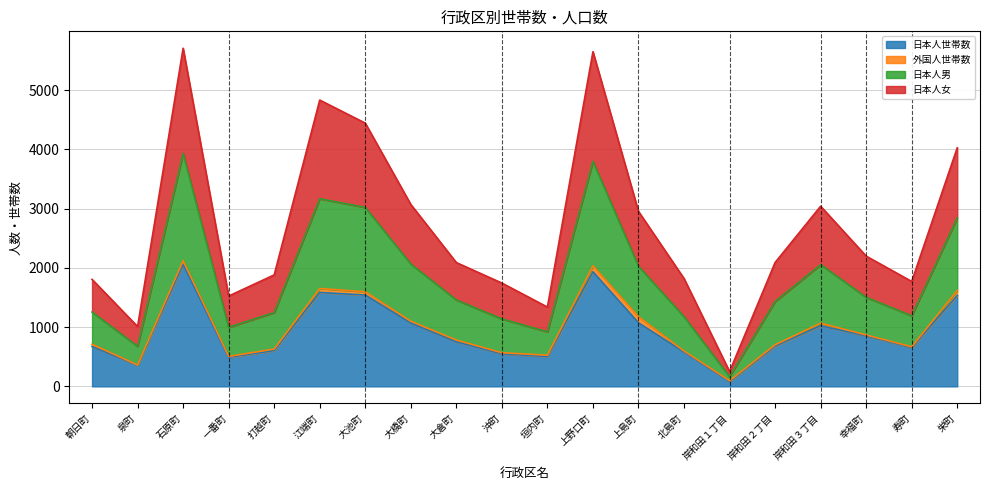

What is the maximum value for 日本人世帯数?

2057